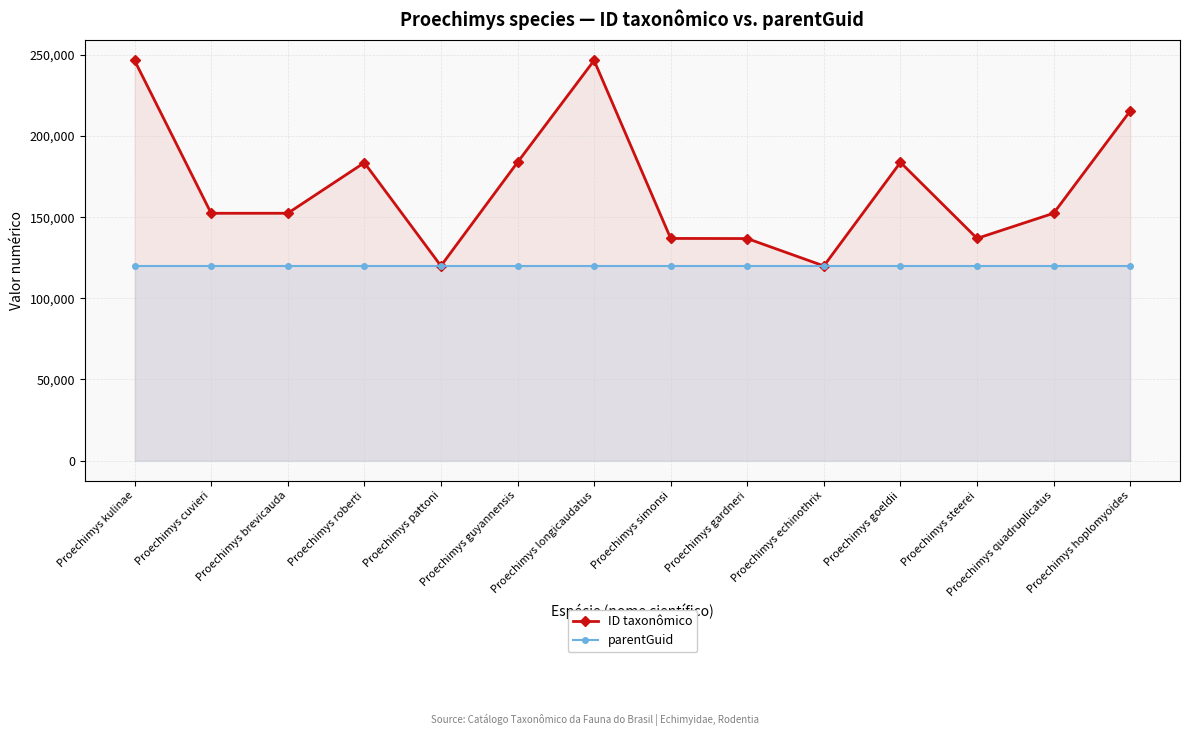

In ID taxonômico, how many points are lower than both neighbors (excluding endpoints)?

4